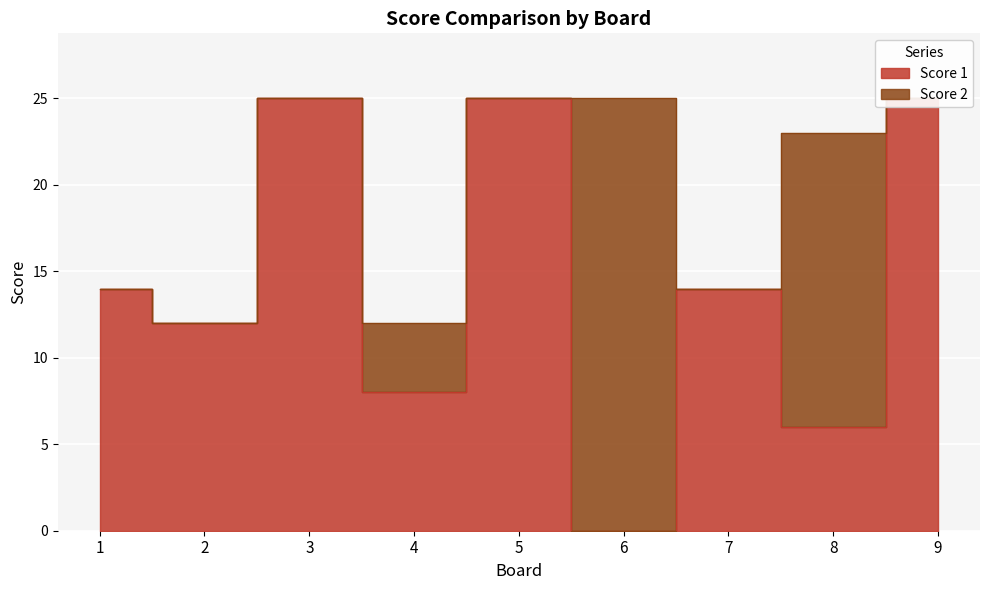

True or false: the data has more than 1 interior local peaks.

True